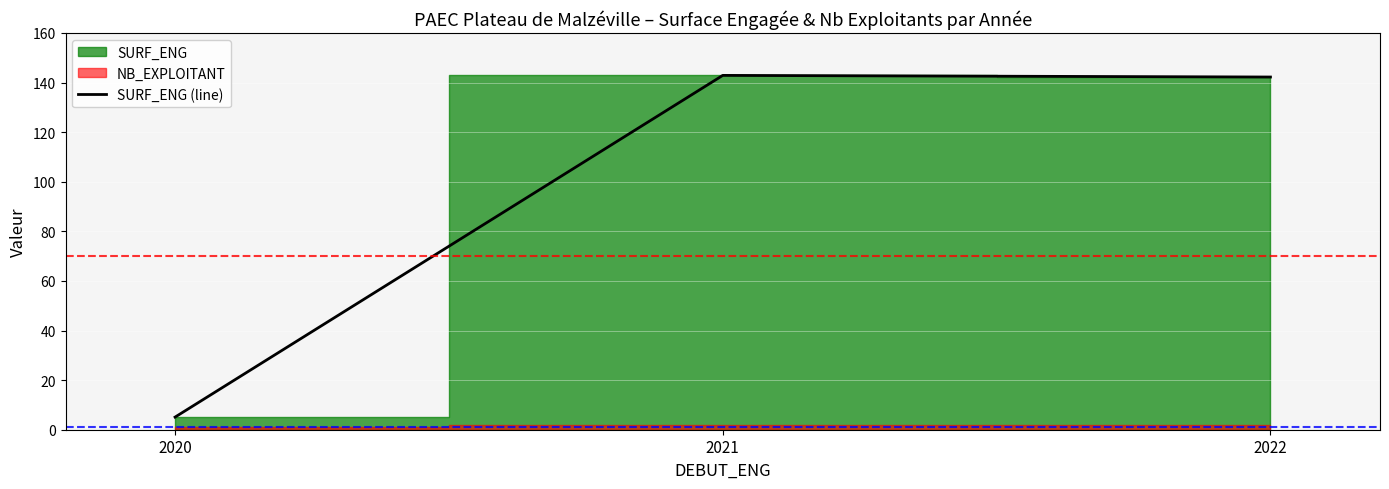

The chart shows a value of 8.5 at 2020. True or false?

False